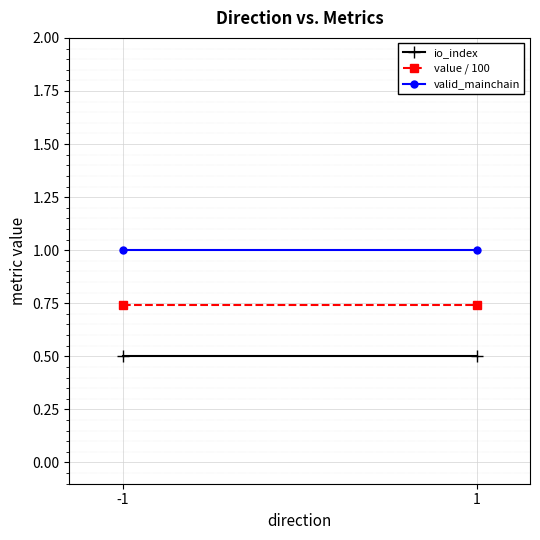

What are all the series names shown in the legend?

io_index, value / 100, valid_mainchain